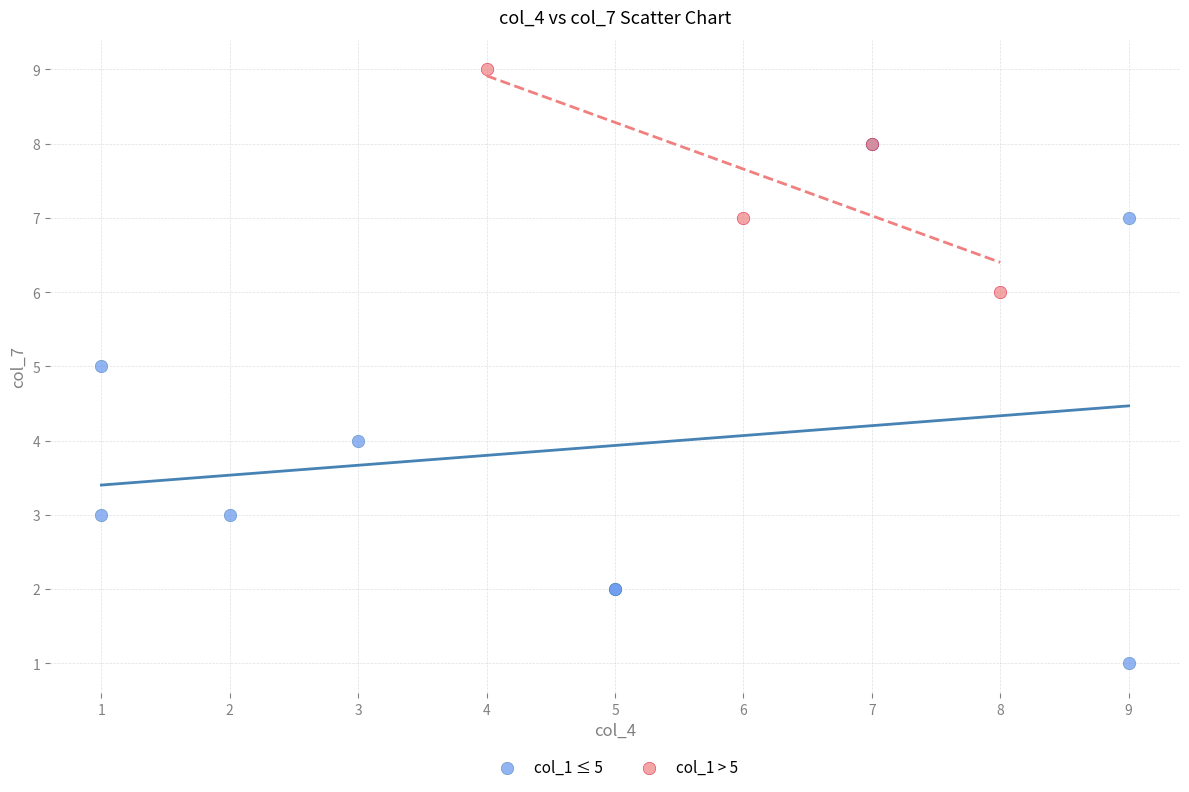

Which series contains the highest Y value?

col_1 > 5